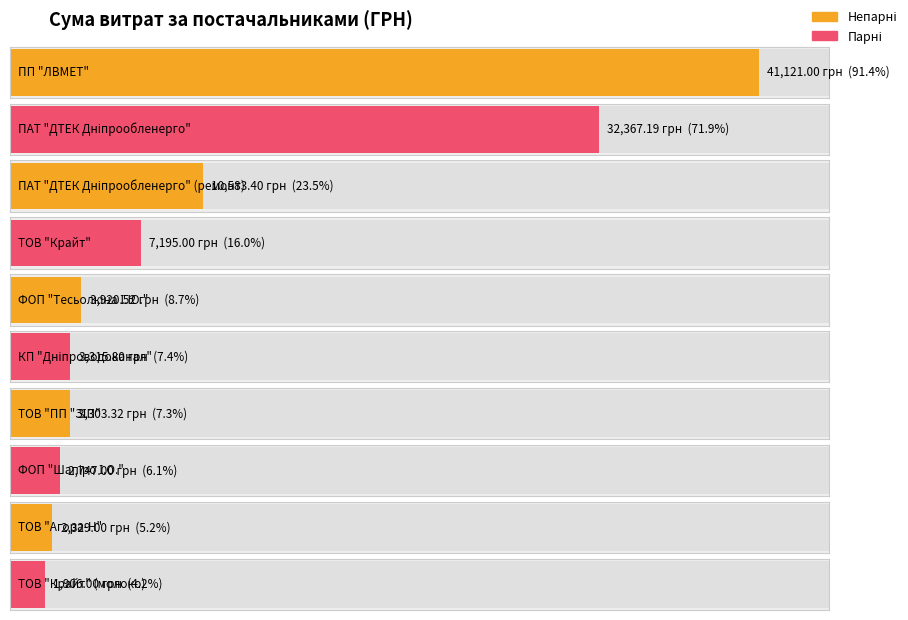

What is the difference between the maximum and minimum values?

39215.0